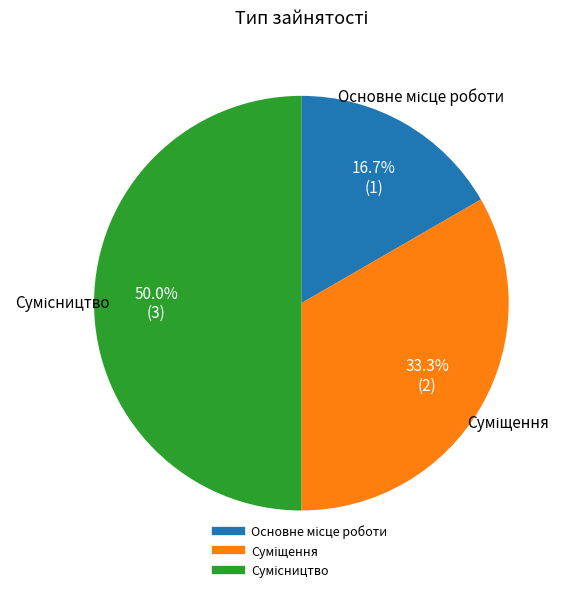

True or false: Суміщення accounts for 33% of the total.

True